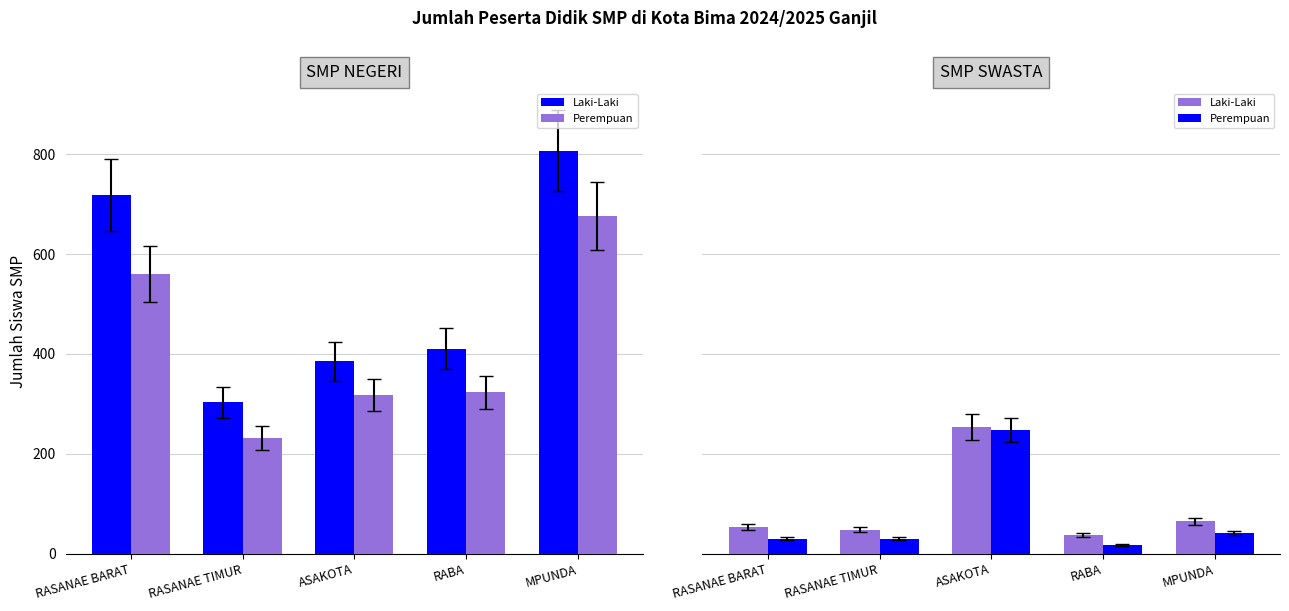

What value does the Laki-Laki series have at RASANAE TIMUR?

48